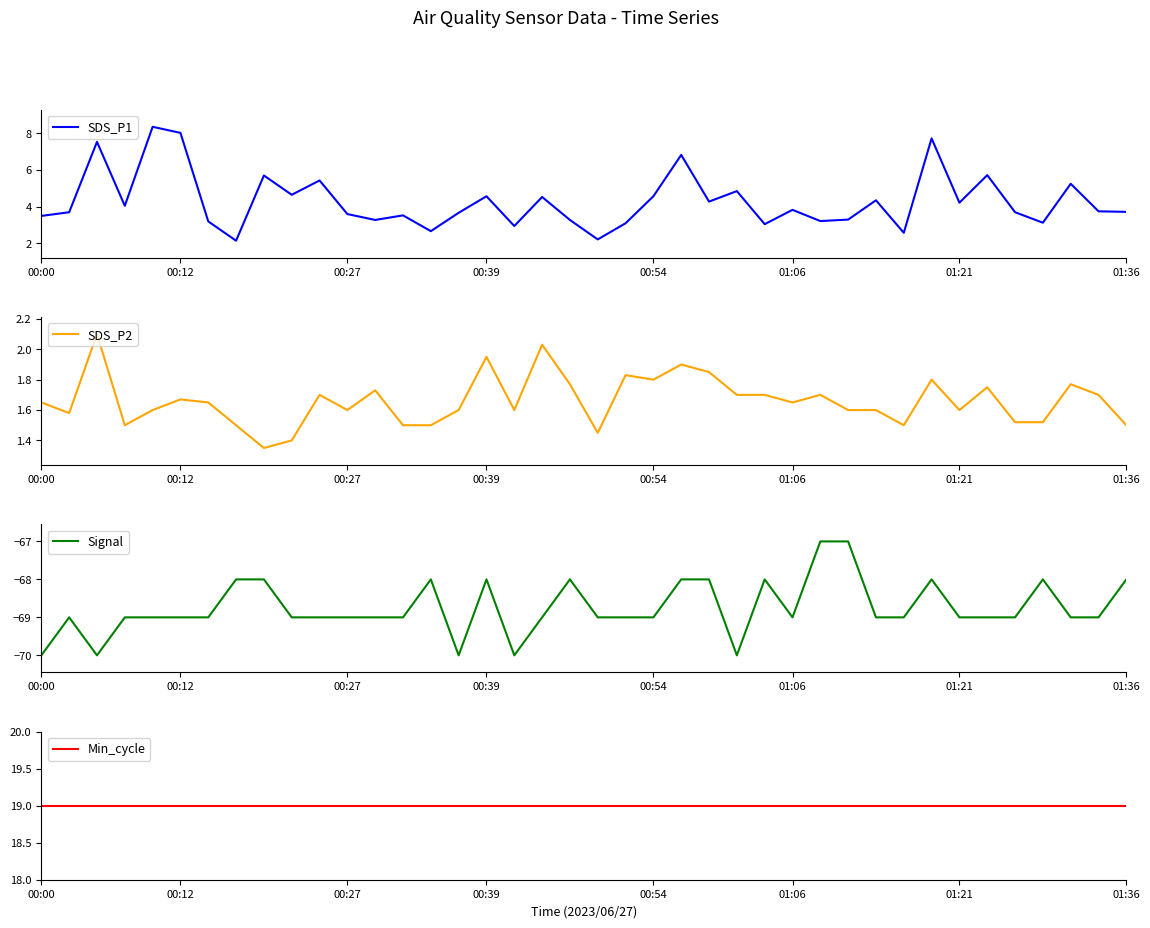

Which has a higher value, 34 or 9?

34